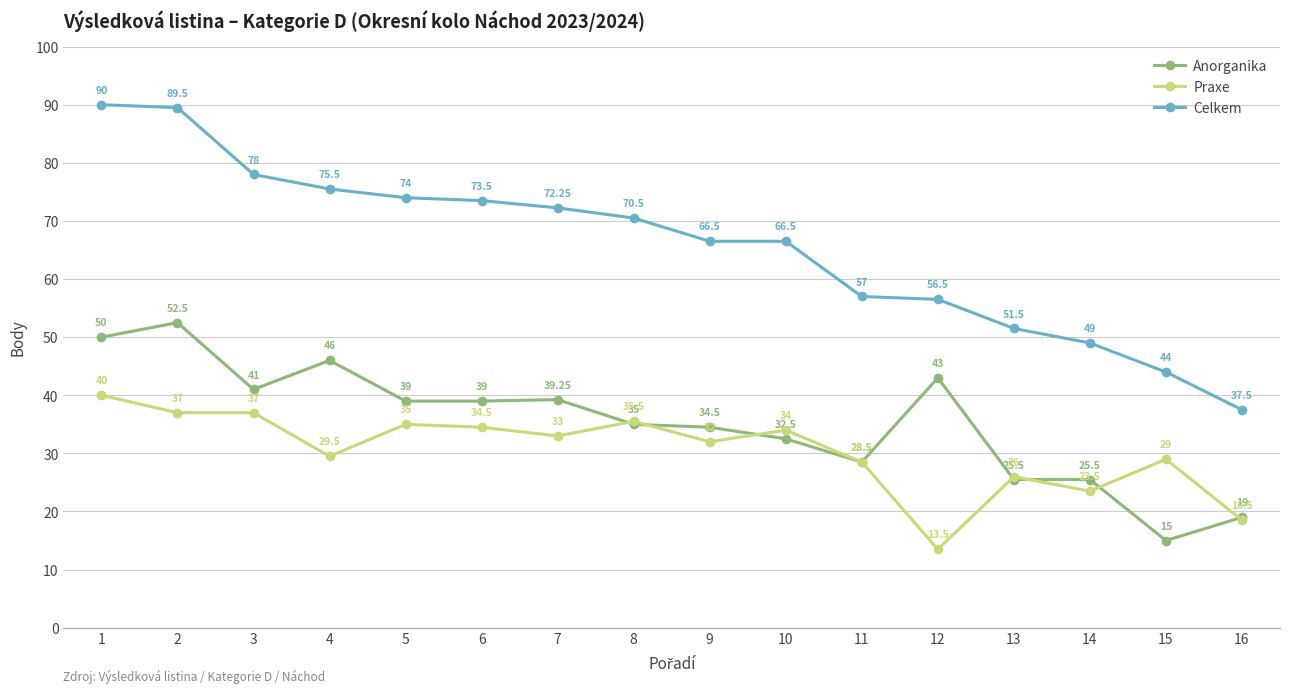

Is it true that Praxe equals 47.3 at 5?

False